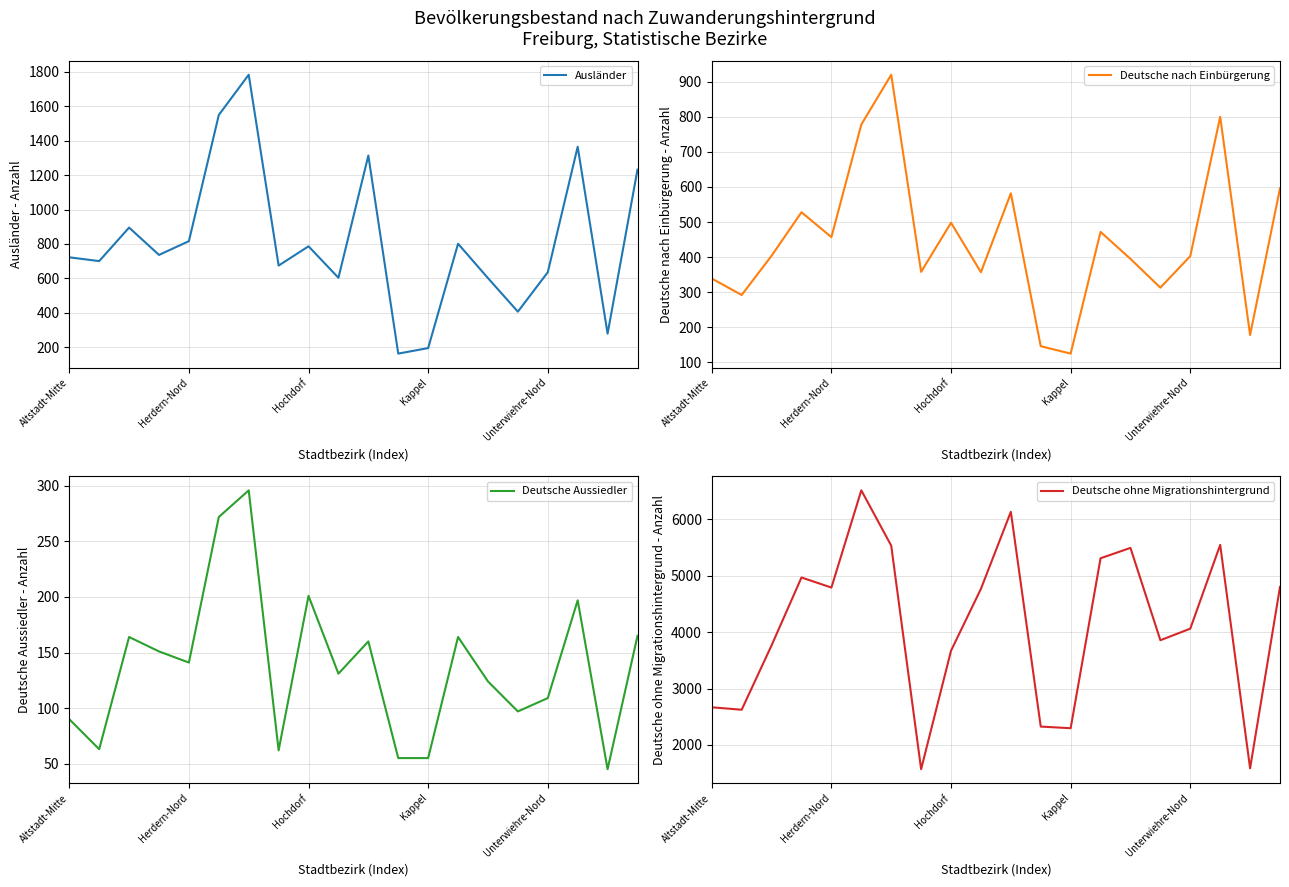

List the labels in order of Ausländer value, smallest first.

11, 12, 18, 15, 14, 9, 16, 7, Herdern-Nord, Altstadt-Mitte, Kappel, 8, 13, Unterwiehre-Nord, Hochdorf, 19, 10, 17, 5, 6